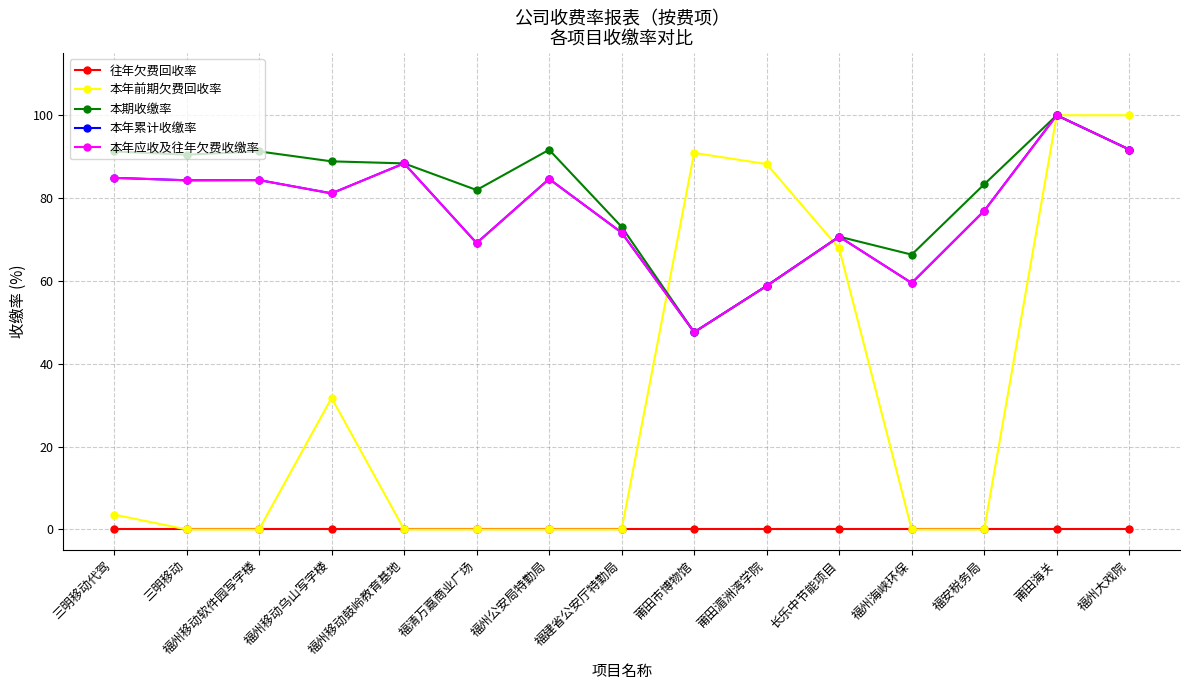

Reading left to right, transcribe all the data shown in this chart.

往年欠费回收率: 0.0	0.0	0.0	0.0	0.0	0.0	0.0	0.0	0.0	0.0	0.0	0.0	0.0	0.0	0.0
本年前期欠费回收率: 3.6	0.0	0.0	31.8	0.0	0.0	0.0	0.0	90.9	88.2	67.8	0.0	0.0	100.0	100.0
本期收缴率: 91.3	90.5	91.3	88.9	88.4	82.0	91.7	73.1	47.6	58.8	70.7	66.3	83.3	100.0	91.7
本年累计收缴率: 84.9	84.3	84.3	81.1	88.4	69.1	84.6	71.7	47.6	58.8	70.7	59.5	76.9	100.0	91.7
本年应收及往年欠费收缴率: 84.9	84.3	84.3	81.1	88.4	69.1	84.6	71.7	47.6	58.8	70.7	59.5	76.9	100.0	91.7